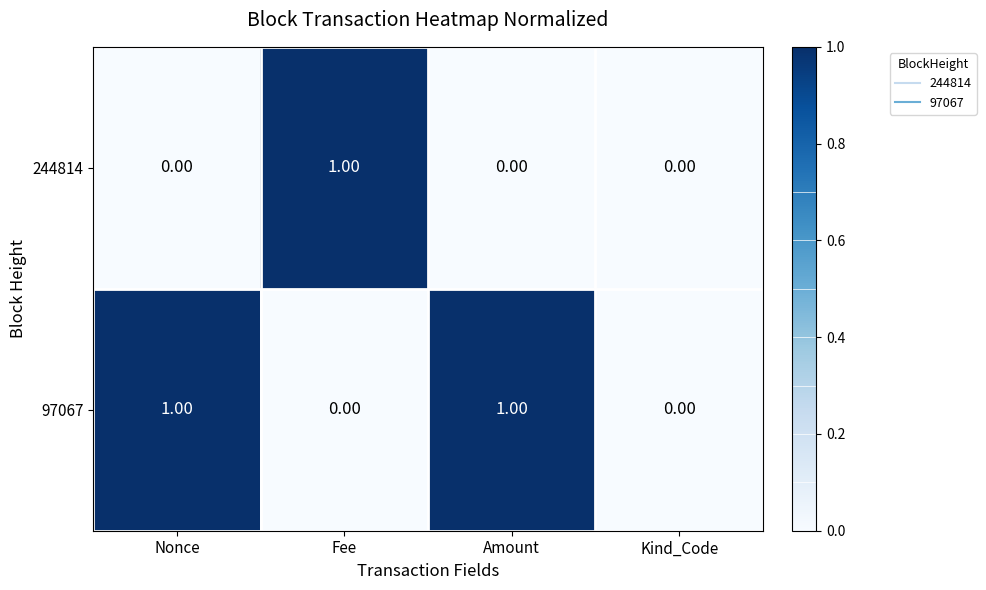

Is the value of 244814 at Nonce greater than the value of 97067 at Amount?

No